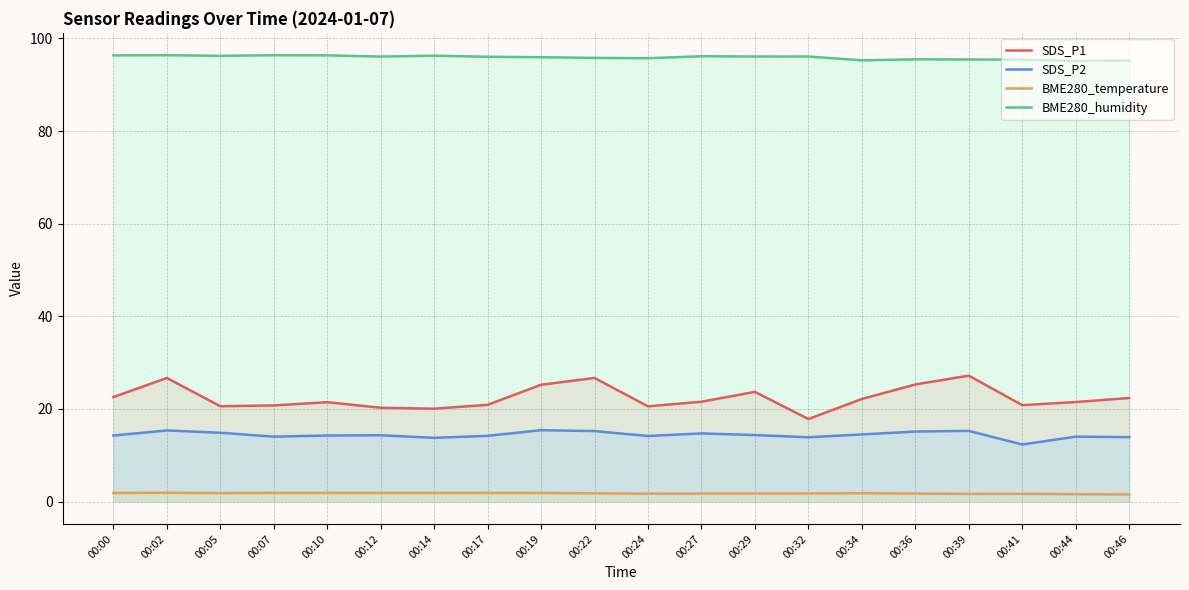

Where does the SDS_P1 series first go above 21?

00:00